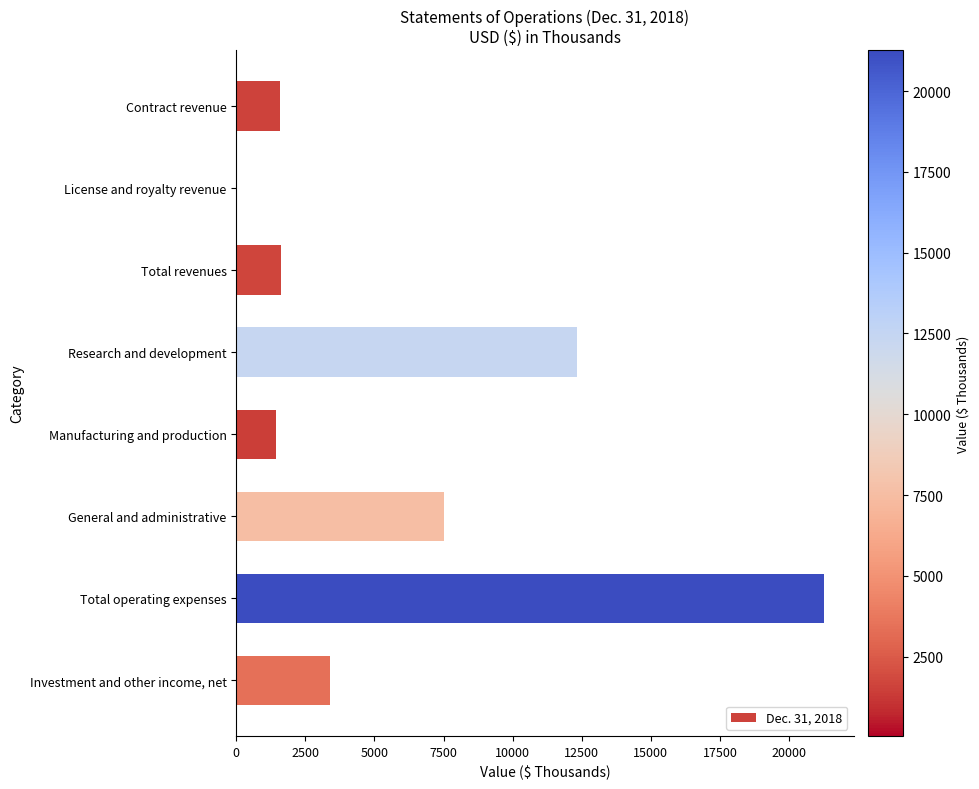

The value at Total operating expenses is 36732. True or false?

False